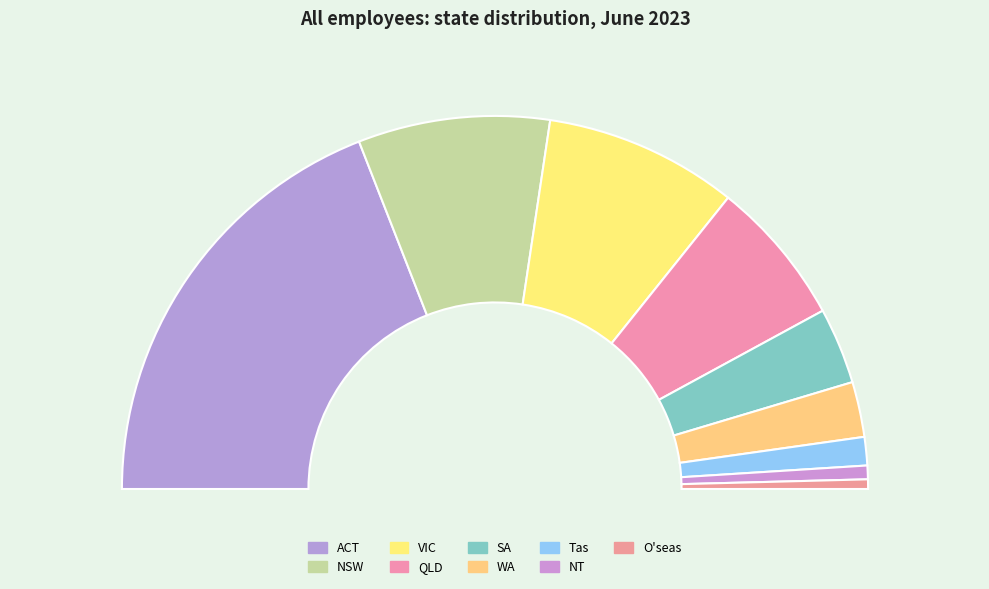

To the nearest percent, what percentage of the pie is O'seas?

1%